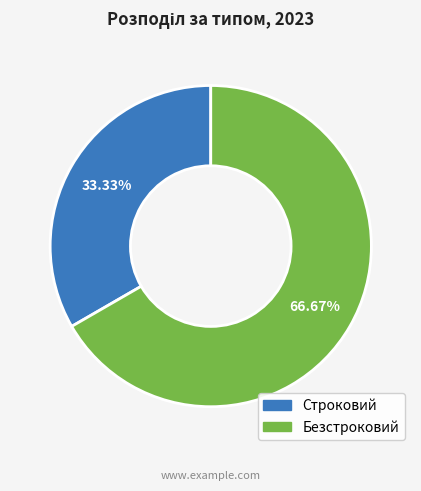

To the nearest percent, what is the combined percentage of Строковий and Безстроковий?

100%